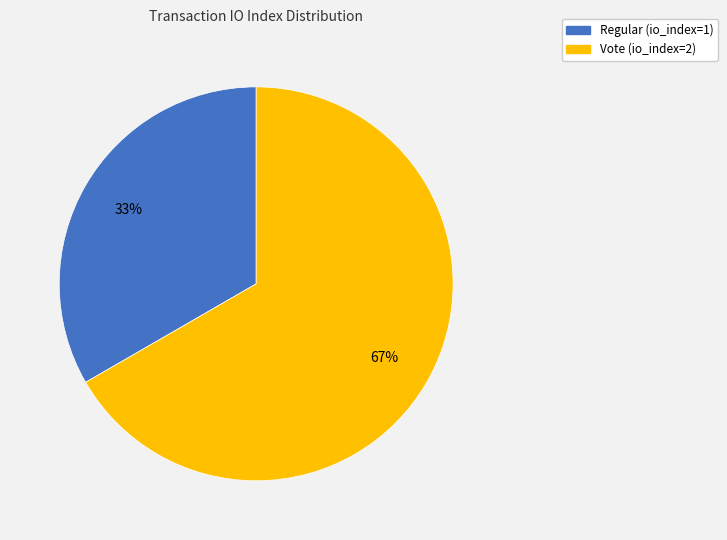

Between Regular (io_index=1) and Vote (io_index=2), which is larger?

Vote (io_index=2)